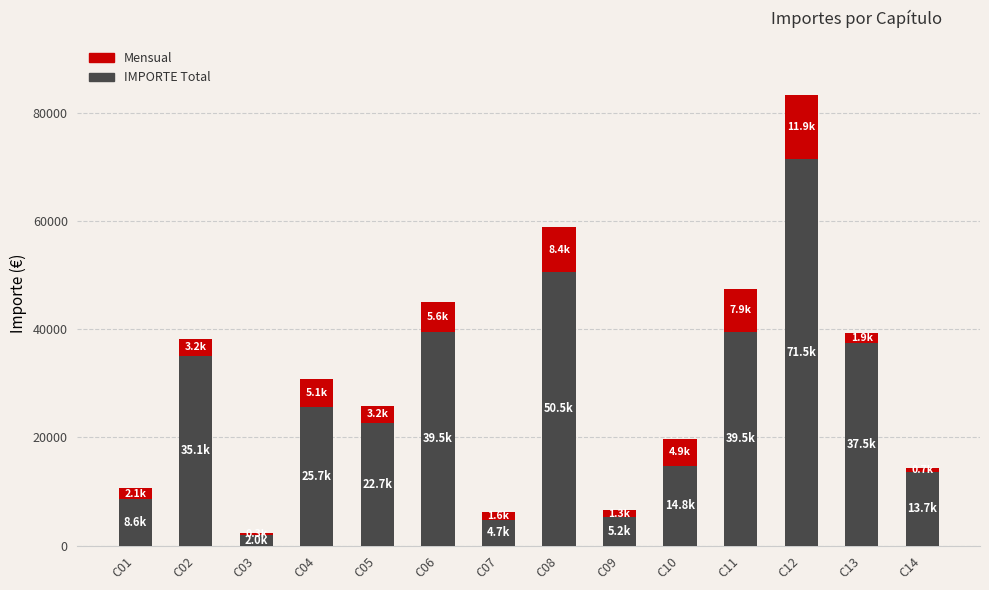

The value of IMPORTE Total at C05 is 22669.4. True or false?

True